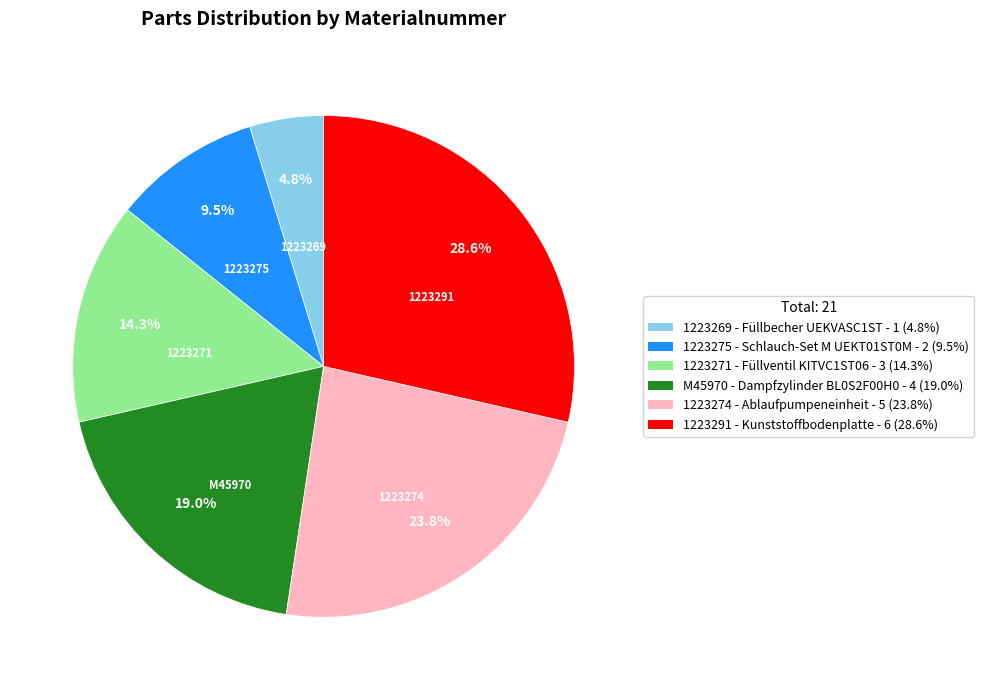

Which category has the smallest portion of the pie?

1223269